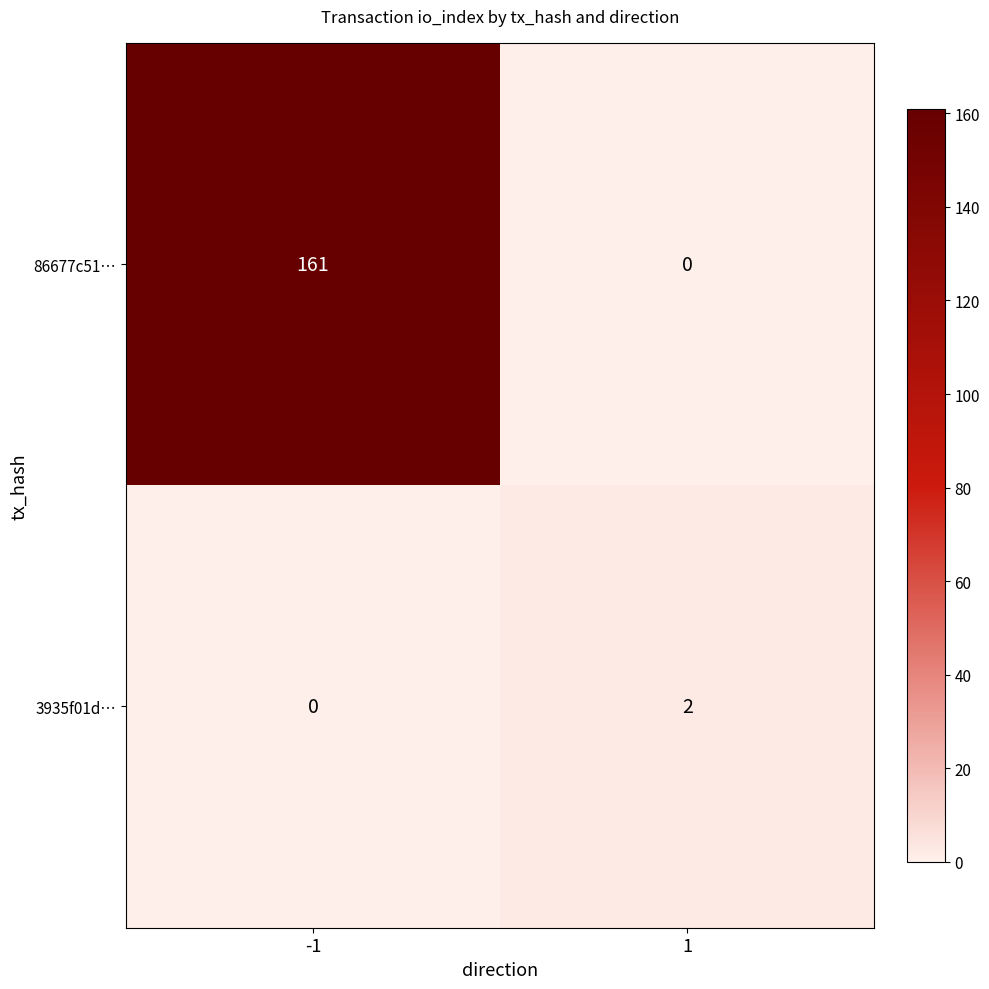

What is the difference between the 86677c51… values at 1 and -1?

161